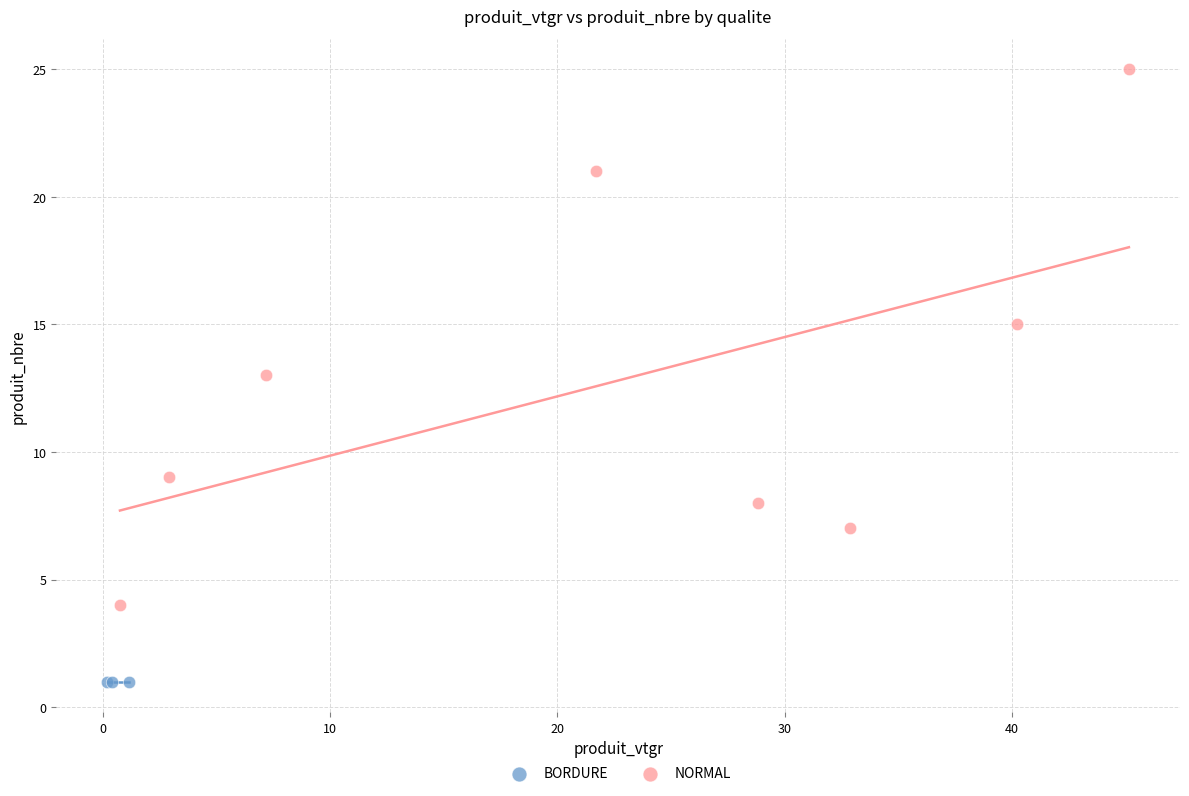

Which series reaches the minimum Y coordinate?

BORDURE